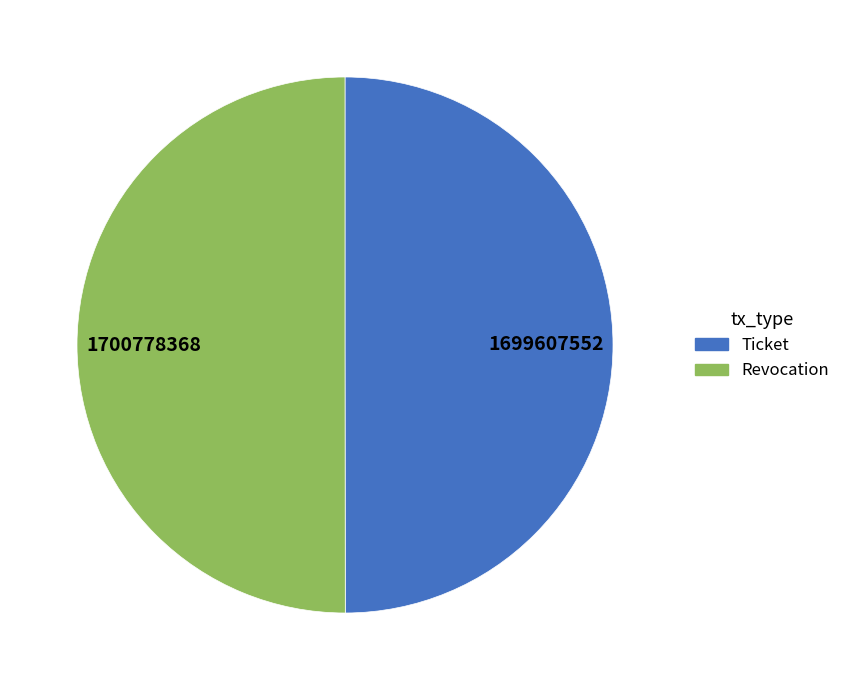

Is it true that Ticket is 35% of the pie?

False